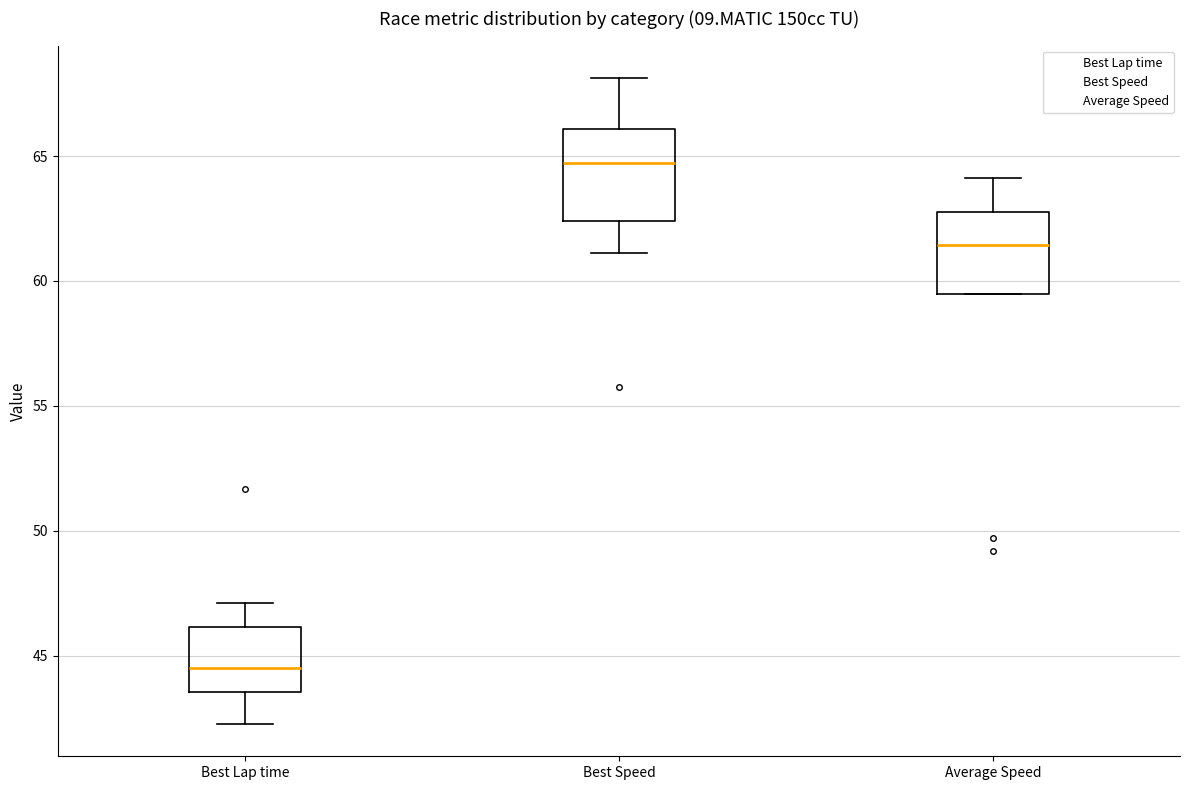

Reading left to right, transcribe this box plot: for each box, give where its median line is, the range the box spans, and where its two whiskers end, as read against the y-axis. The values are not printed on the chart, so give them approximately, as read against the axis.

Best Lap time: median 44.5, box 43.5 to 46.0, whiskers 42.5 to 47.0
Best Speed: median 64.5, box 62.5 to 66.0, whiskers 61.0 to 68.0
Average Speed: median 61.5, box 59.5 to 63.0, whiskers 59.5 to 64.0